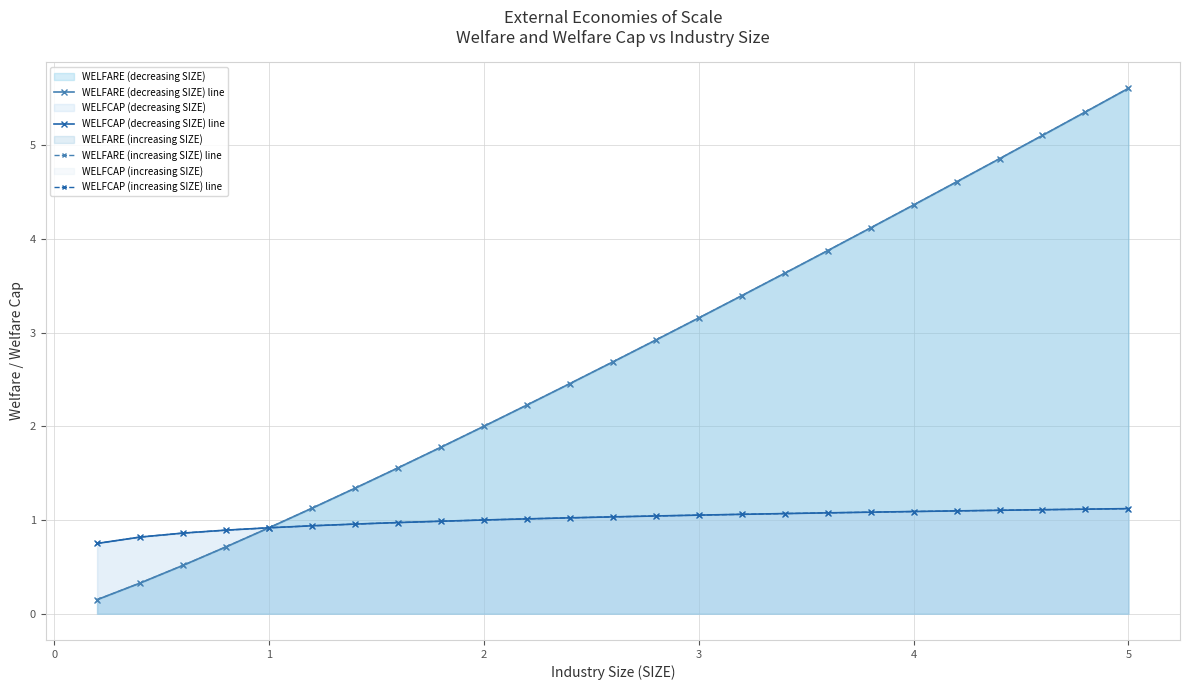

How many values in the WELFCAP (increasing SIZE) line series are below 1?

9